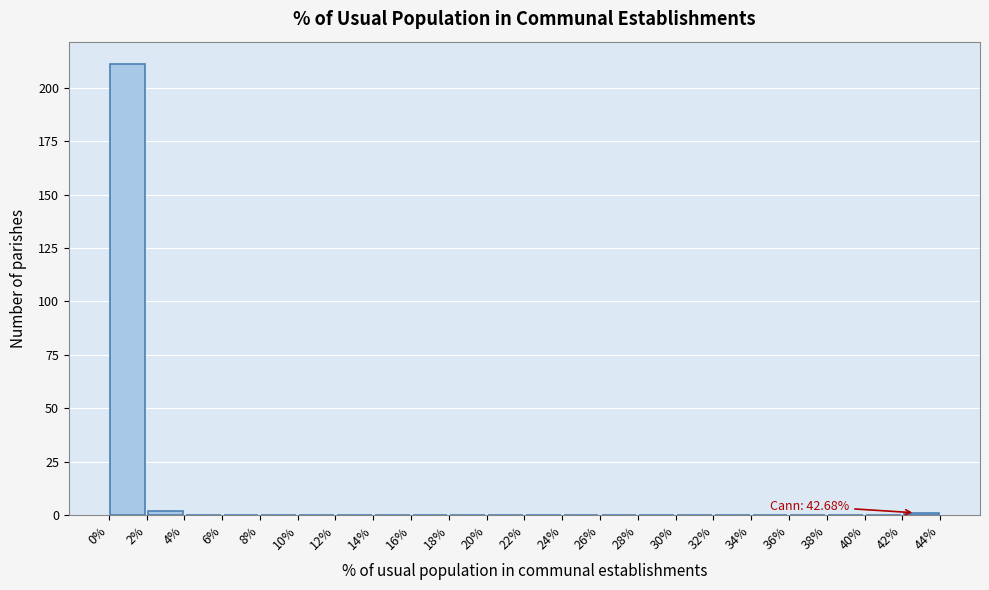

Over which range of the x-axis is the bar tallest?

0% to 2%